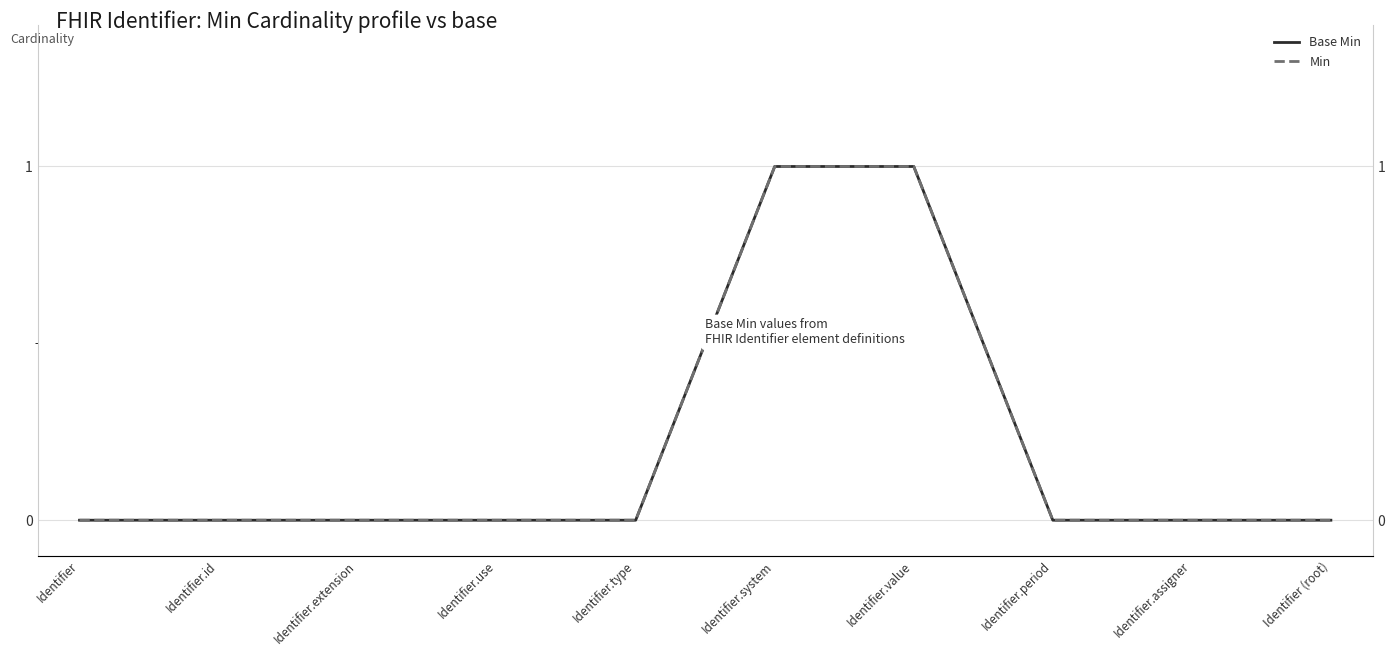

What is the sum of all Min values?

2